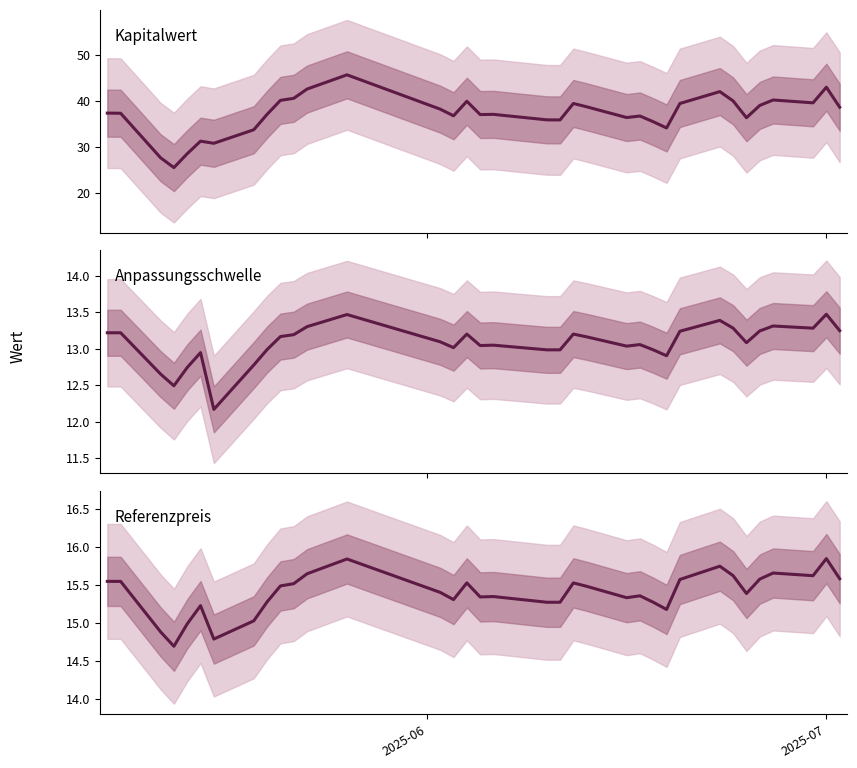

What is the greatest value displayed?

45.7